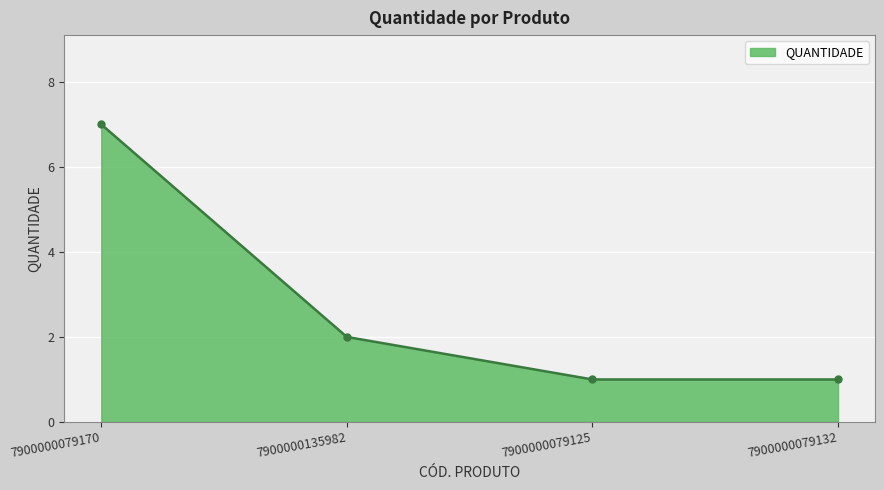

What is the label of the 4th point from the left?

7900000079132